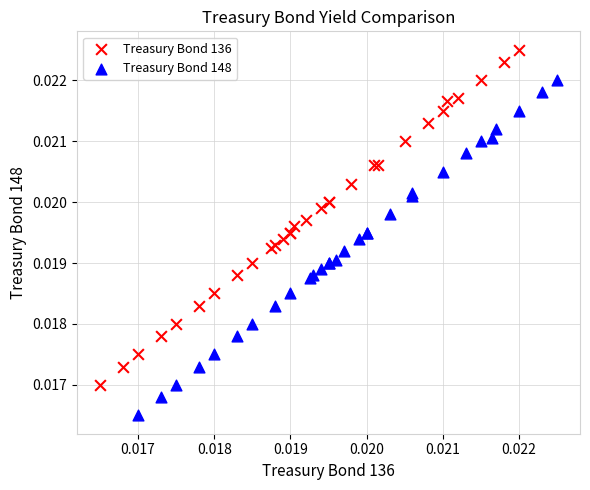

Which series reaches the minimum Y coordinate?

Treasury Bond 148